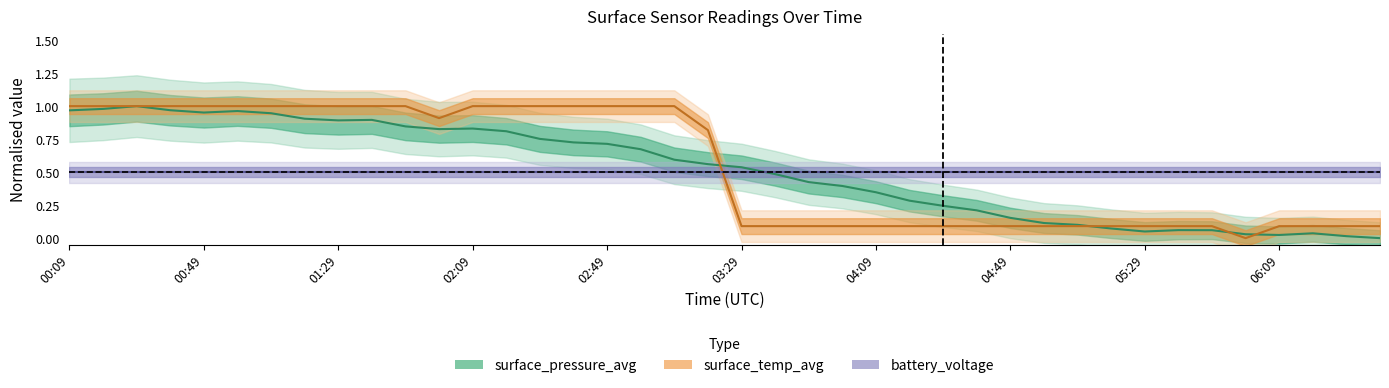

Reading left to right, extract all data points from this chart.

surface_pressure_avg: 1.0	1.0	1.0	1.0	1.0	1.0	0.9	0.9	0.9	0.9	0.8	0.8	0.8	0.8	0.8	0.7	0.7	0.7	0.6	0.6	0.5	0.5	0.4	0.4	0.3	0.3	0.2	0.2	0.2	0.1	0.1	0.1	0.1	0.1	0.1	0.0	0.0	0.0	0.0	0.0
surface_temp_avg: 1.0	1.0	1.0	1.0	1.0	1.0	1.0	1.0	1.0	1.0	1.0	0.9	1.0	1.0	1.0	1.0	1.0	1.0	1.0	0.8	0.1	0.1	0.1	0.1	0.1	0.1	0.1	0.1	0.1	0.1	0.1	0.1	0.1	0.1	0.1	0.0	0.1	0.1	0.1	0.1